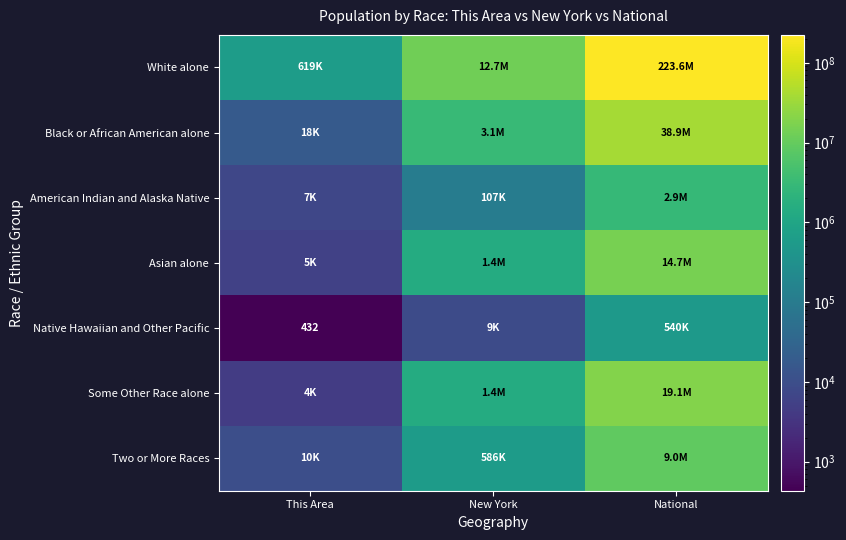

The value of Native Hawaiian and Other Pacific at This Area is 432. True or false?

True